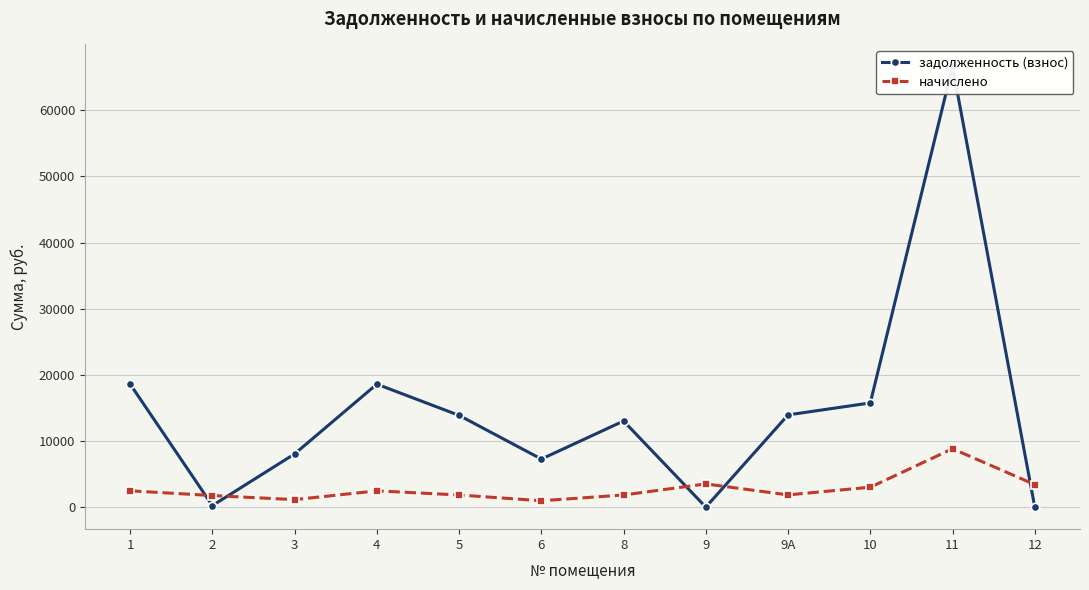

What is the value of the задолженность (взнос) point at the 3rd from the left?

8048.9